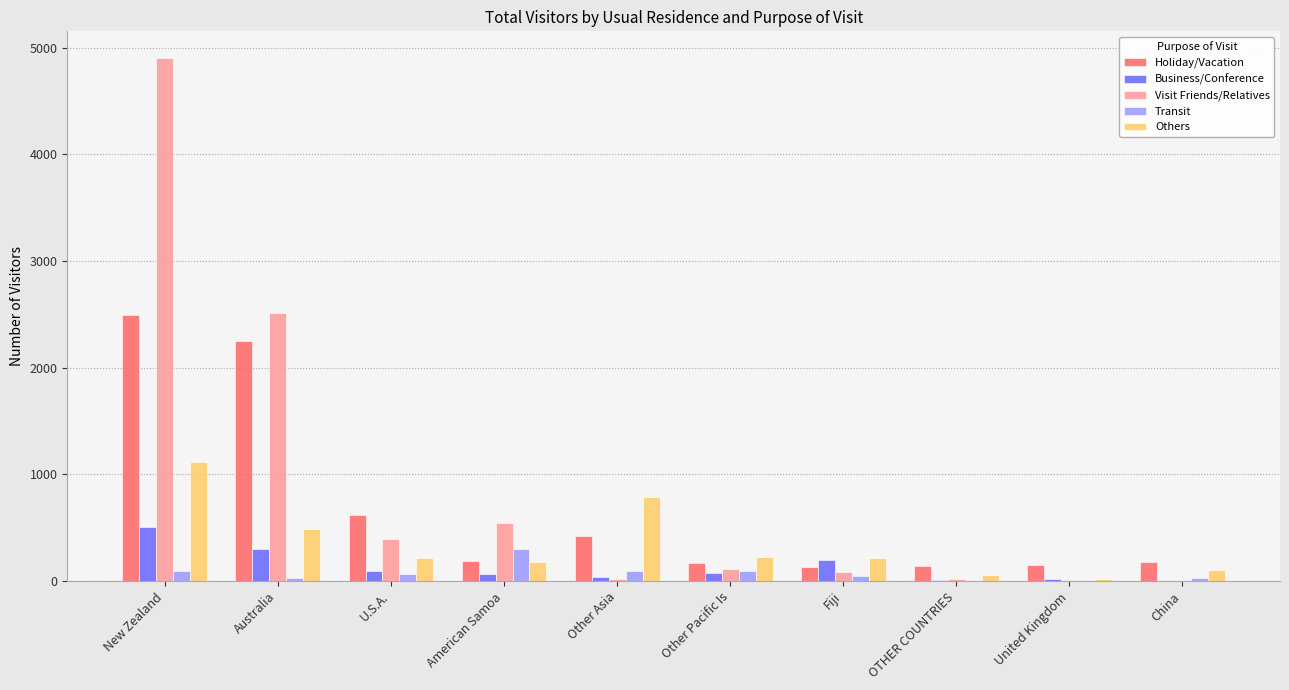

Which series changed the most between New Zealand and United Kingdom?

Visit Friends/Relatives